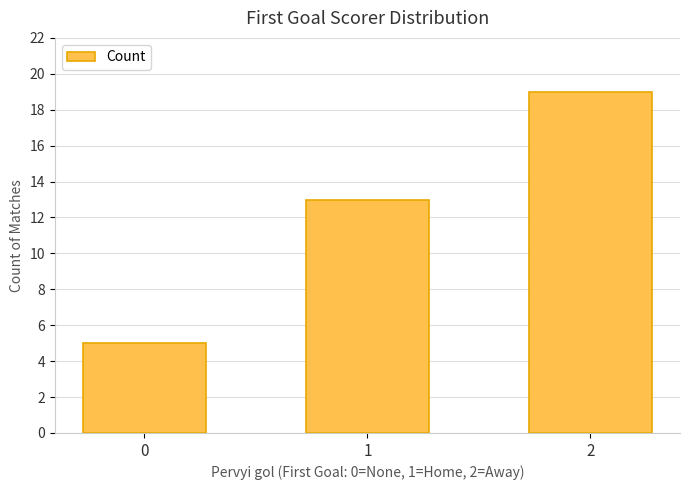

Read the value at 1, to the nearest 5.

15